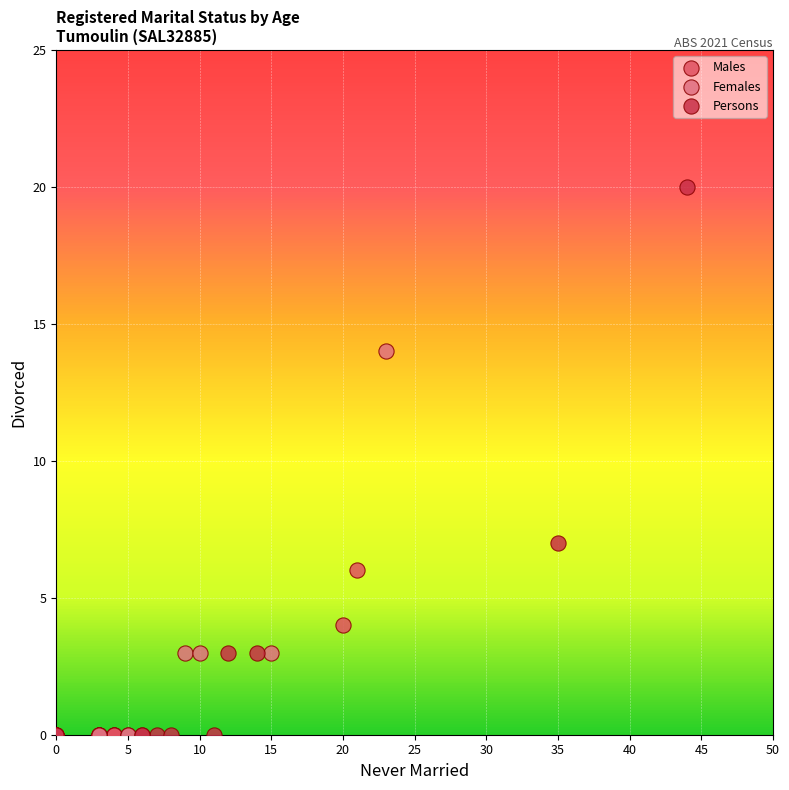

Which series reaches the maximum Y coordinate?

Persons